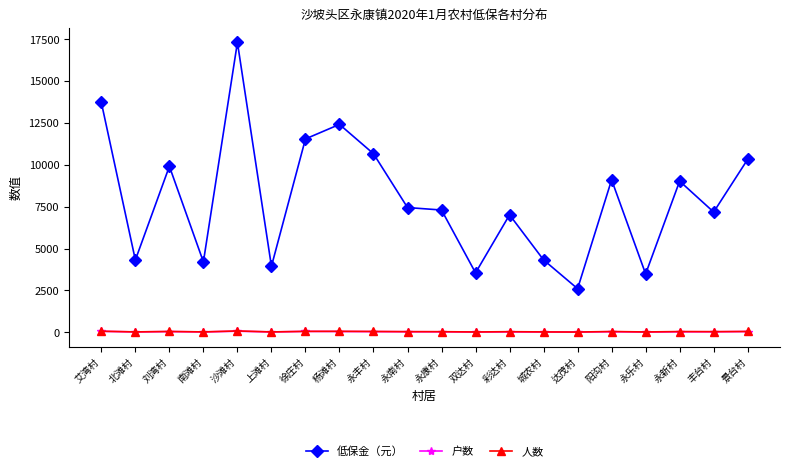

Which series changed the most between 永南村 and 双达村?

低保金（元）